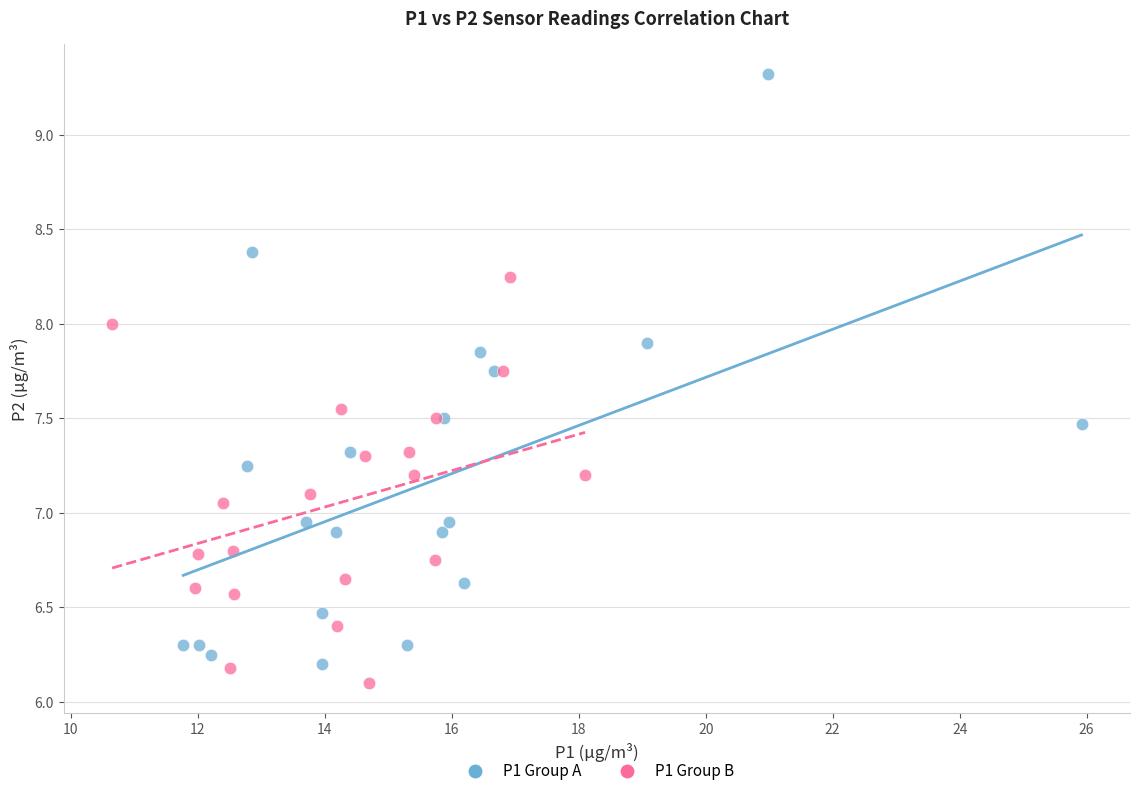

Which series has the largest Y range (max minus min)?

P1 Group A